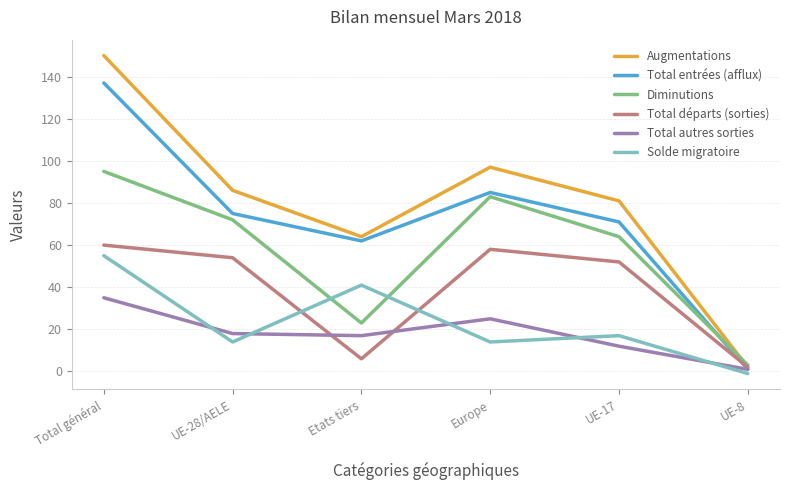

Which series ends up on top after the final intersection of Diminutions and Total entrées (afflux)?

Diminutions